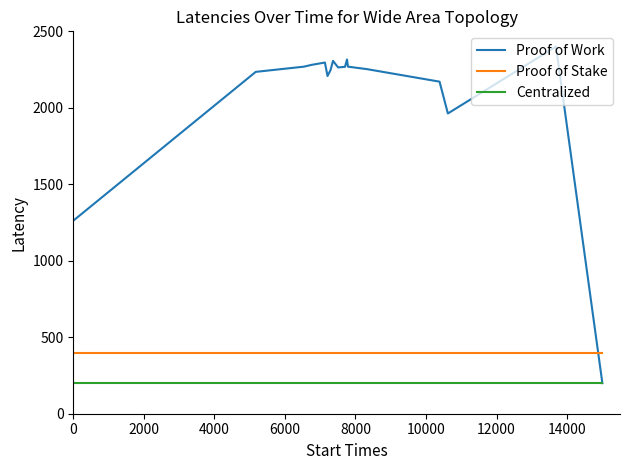

Which series has the largest total across all categories?

Proof of Work